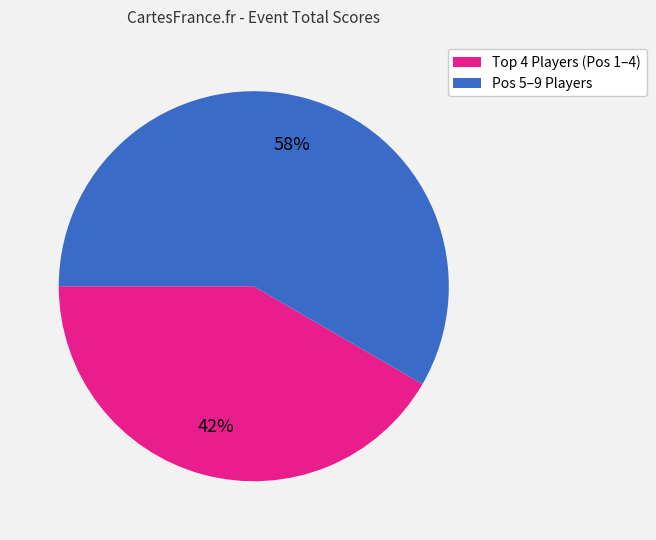

To the nearest percent, what is the average slice percentage?

50%